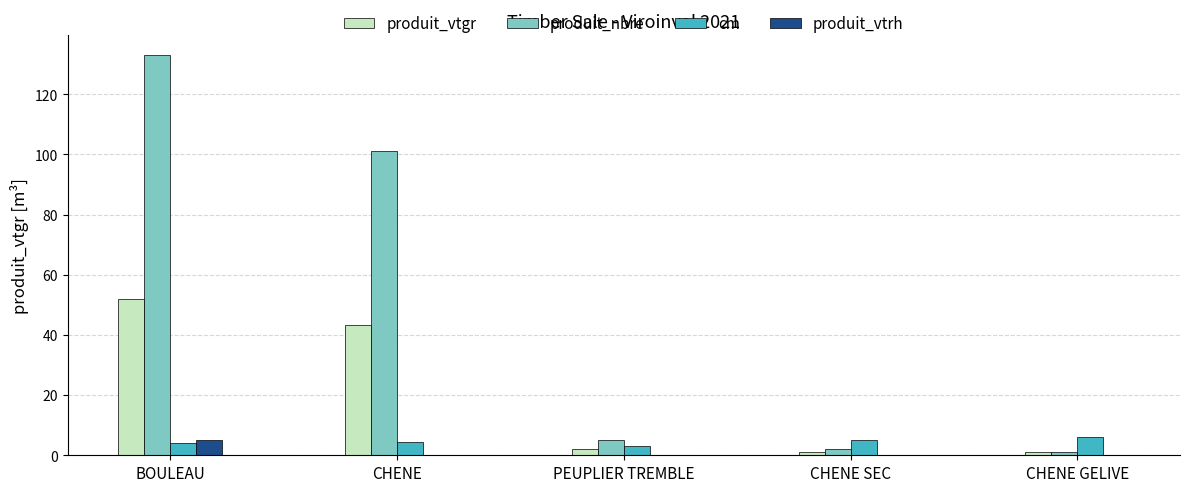

What is the sum of all cm values?

22.5